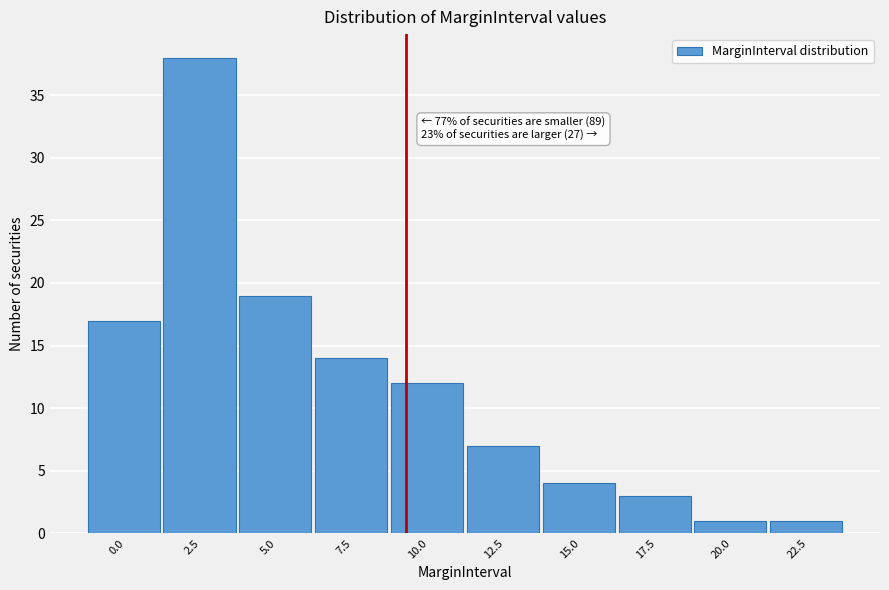

Reading right to left, extract all data points from this chart.

22.5=1	20.0=1	17.5=3	15.0=4	12.5=7	10.0=12	7.5=14	5.0=19	2.5=38	0.0=17